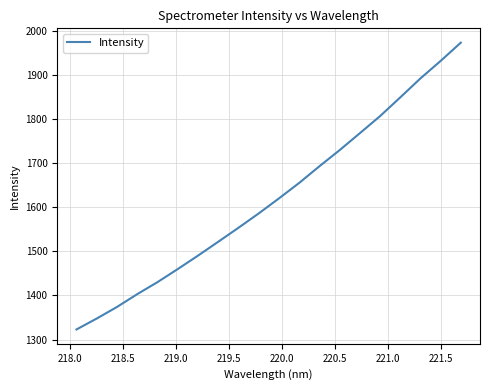

Does the chart have visible grid lines?

Yes